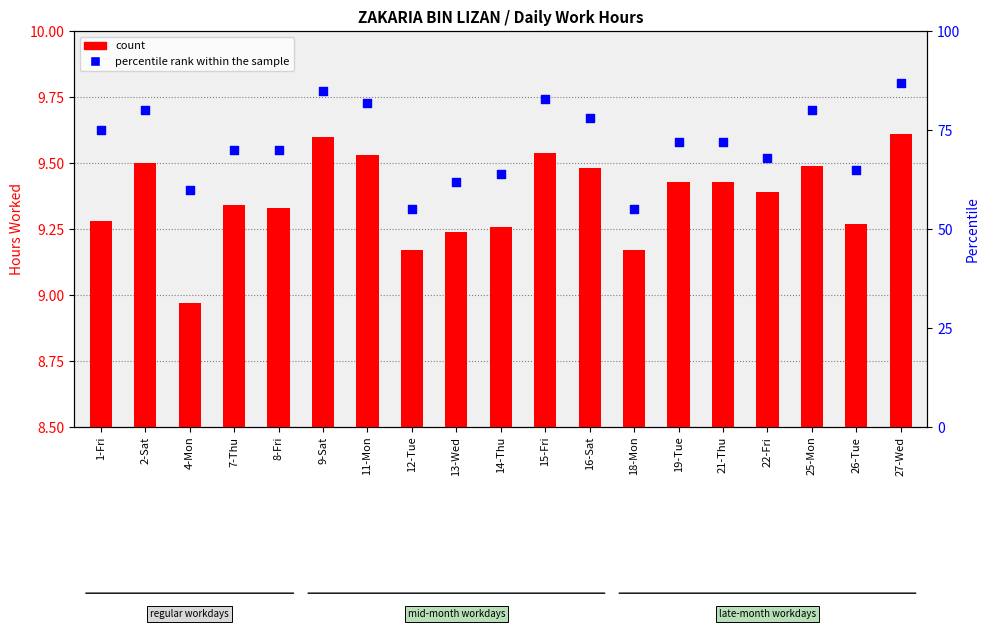

Which series has the widest spread of Y values?

percentile rank within the sample